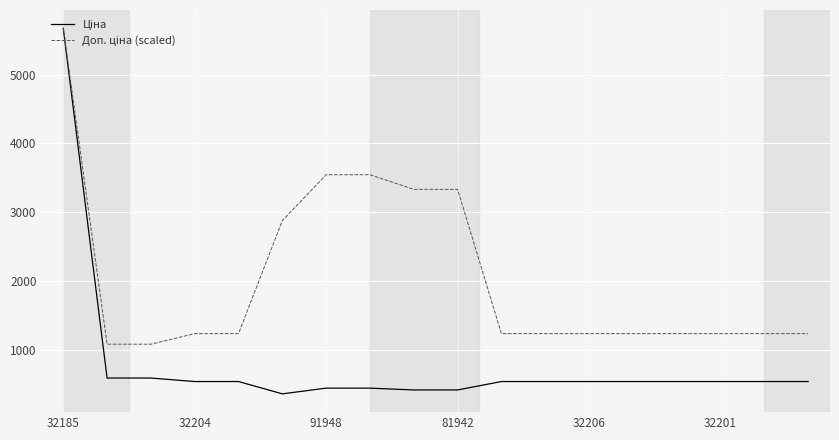

Does the chart display data point markers on the line(s)?

No